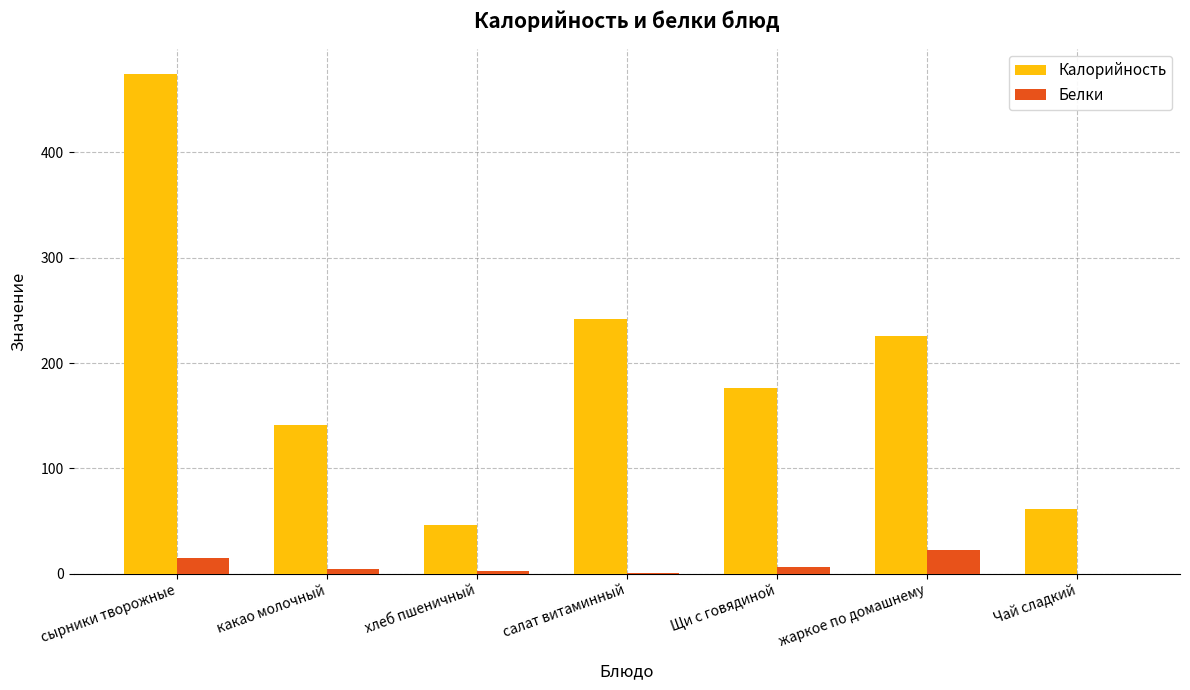

What is the sum of the Белки values at какао молочный and хлеб пшеничный?

6